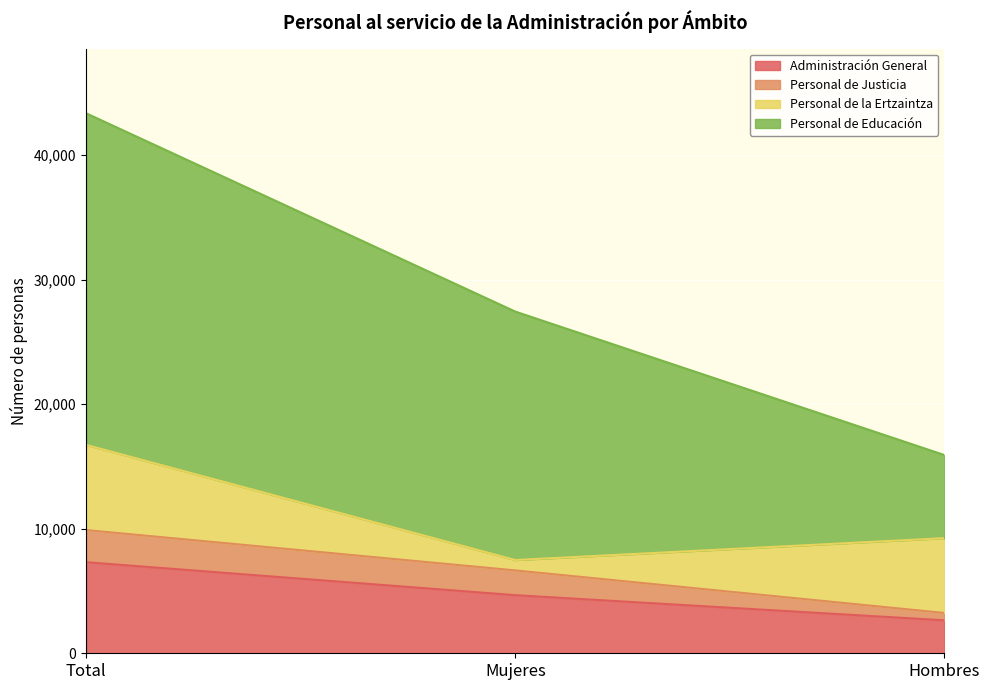

Which category has the highest value in the Personal de Educación series?

Total